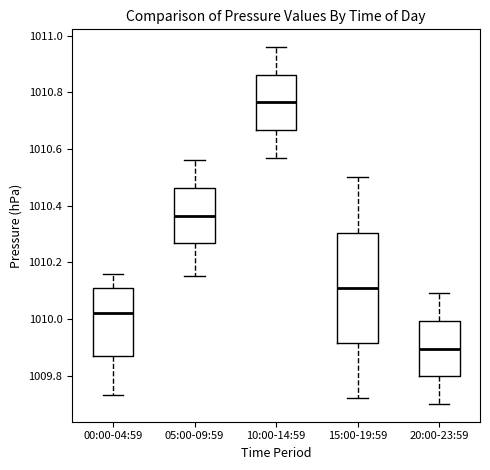

Which box is the tallest, from its lower edge to its upper edge?

15:00-19:59